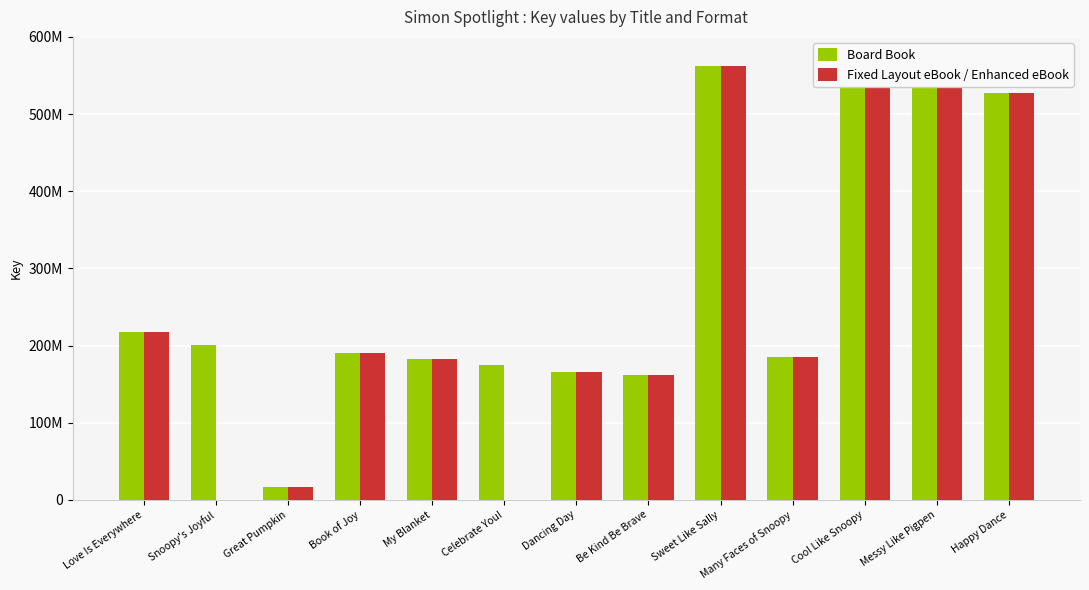

The Fixed Layout eBook / Enhanced eBook series shows 955601476 at Sweet Like Sally. True or false?

False